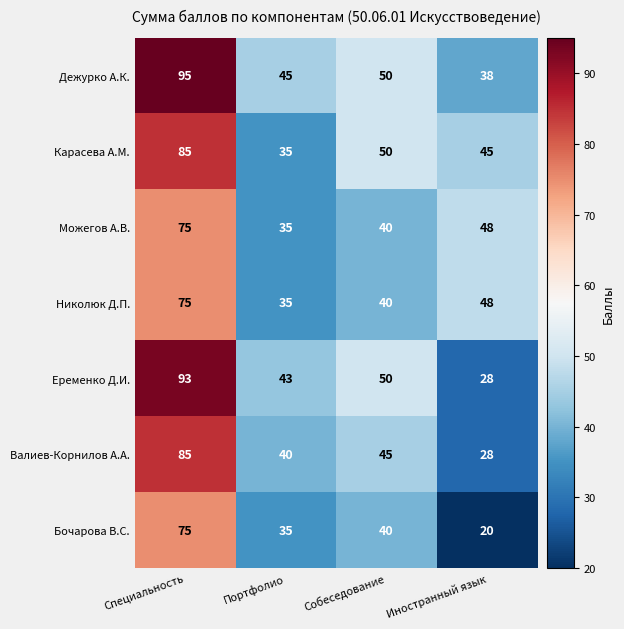

What is the difference between the highest and lowest values at Собеседование?

10